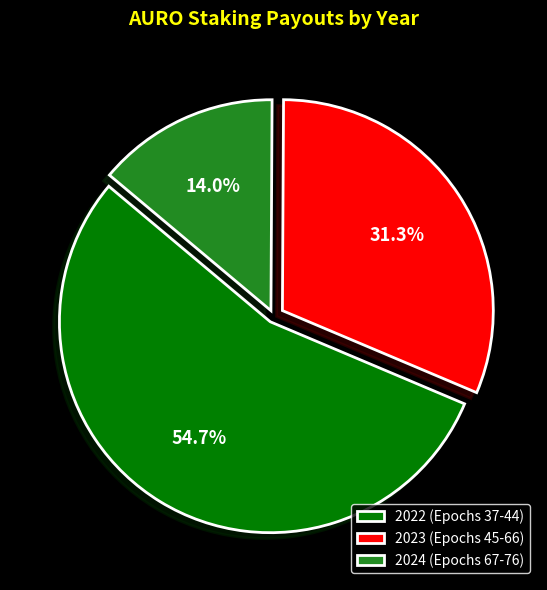

Is the sum of 2024 (Epochs 67-76) and 2023 (Epochs 45-66) greater than half?

No